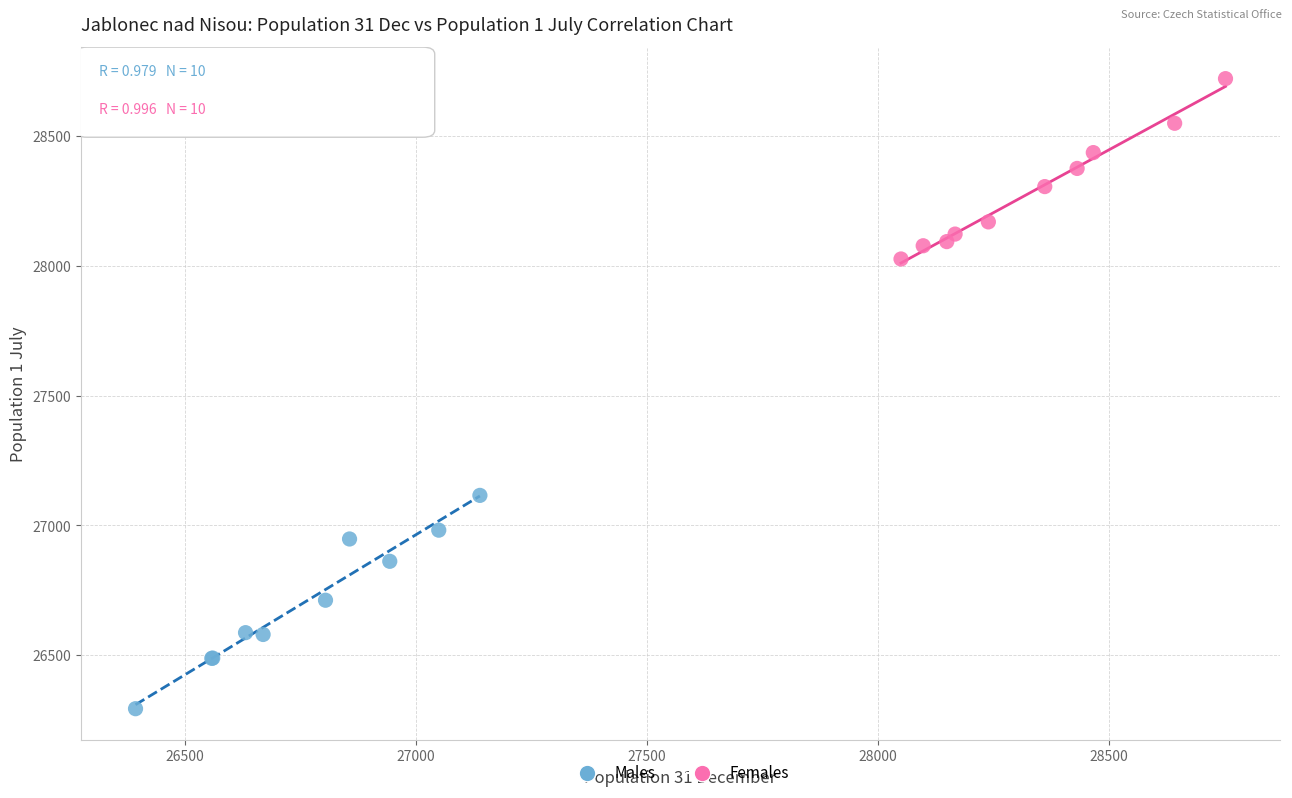

Which series contains the highest Y value?

Females